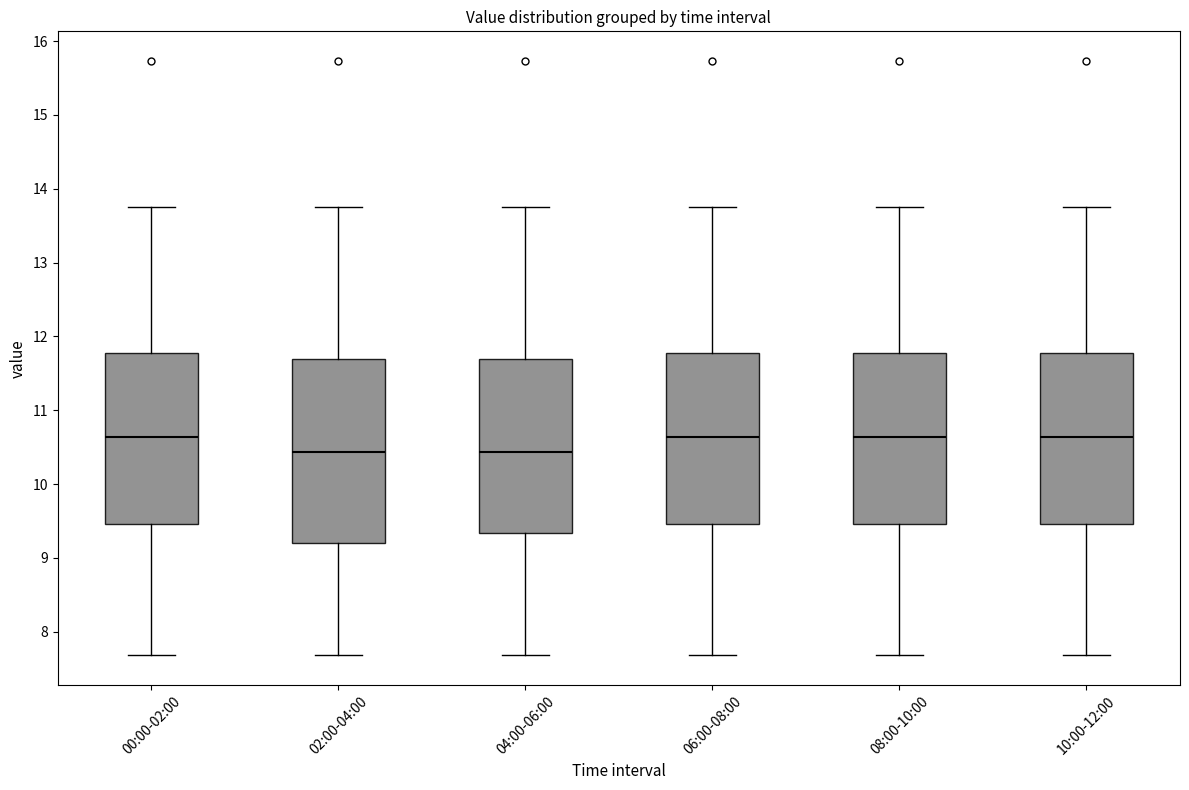

Comparing the boxes themselves (not the whiskers), which one is the tallest?

02:00-04:00